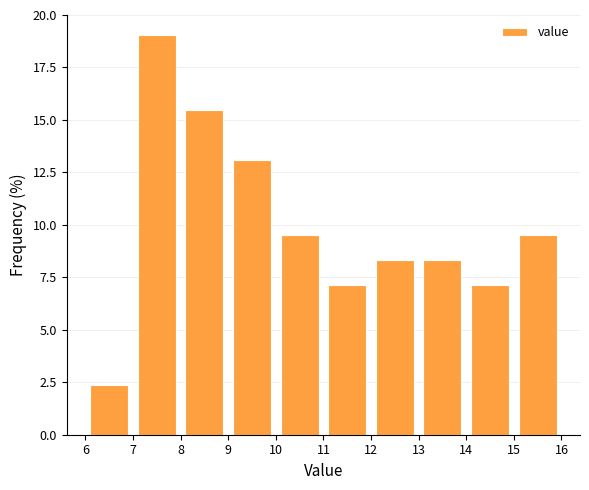

What is the height of the bar covering 8 to 9 on the x-axis? The values are not printed on the chart, so give them approximately, as read against the axis.

15.5